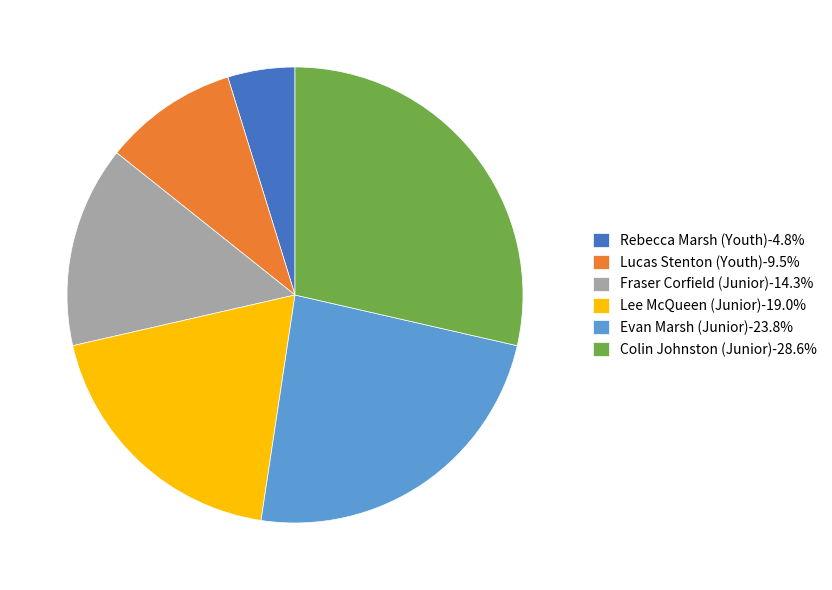

Does any single category account for the majority?

No